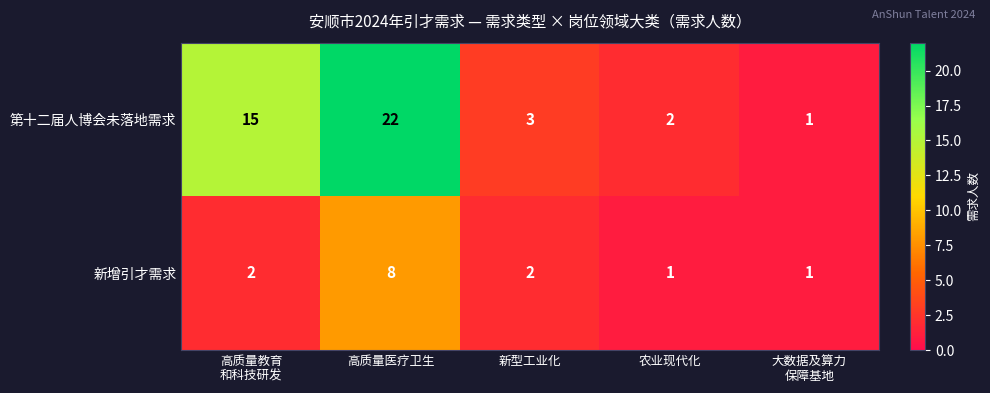

Which label corresponds to the largest value in the chart?

高质量医疗卫生